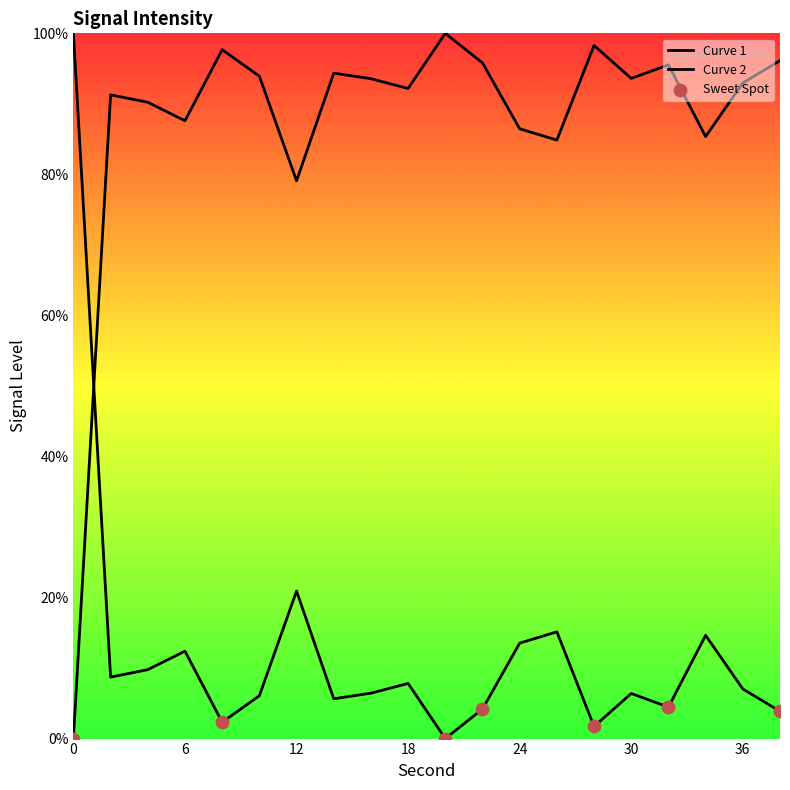

What is the ratio of the value at 18 to the value at 36?

1.0